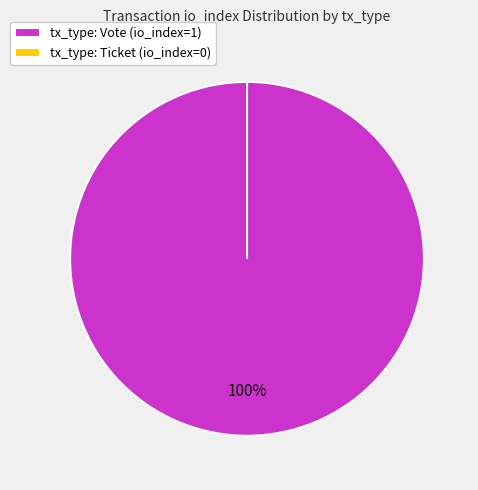

To the nearest percent, what is the average slice percentage?

50%